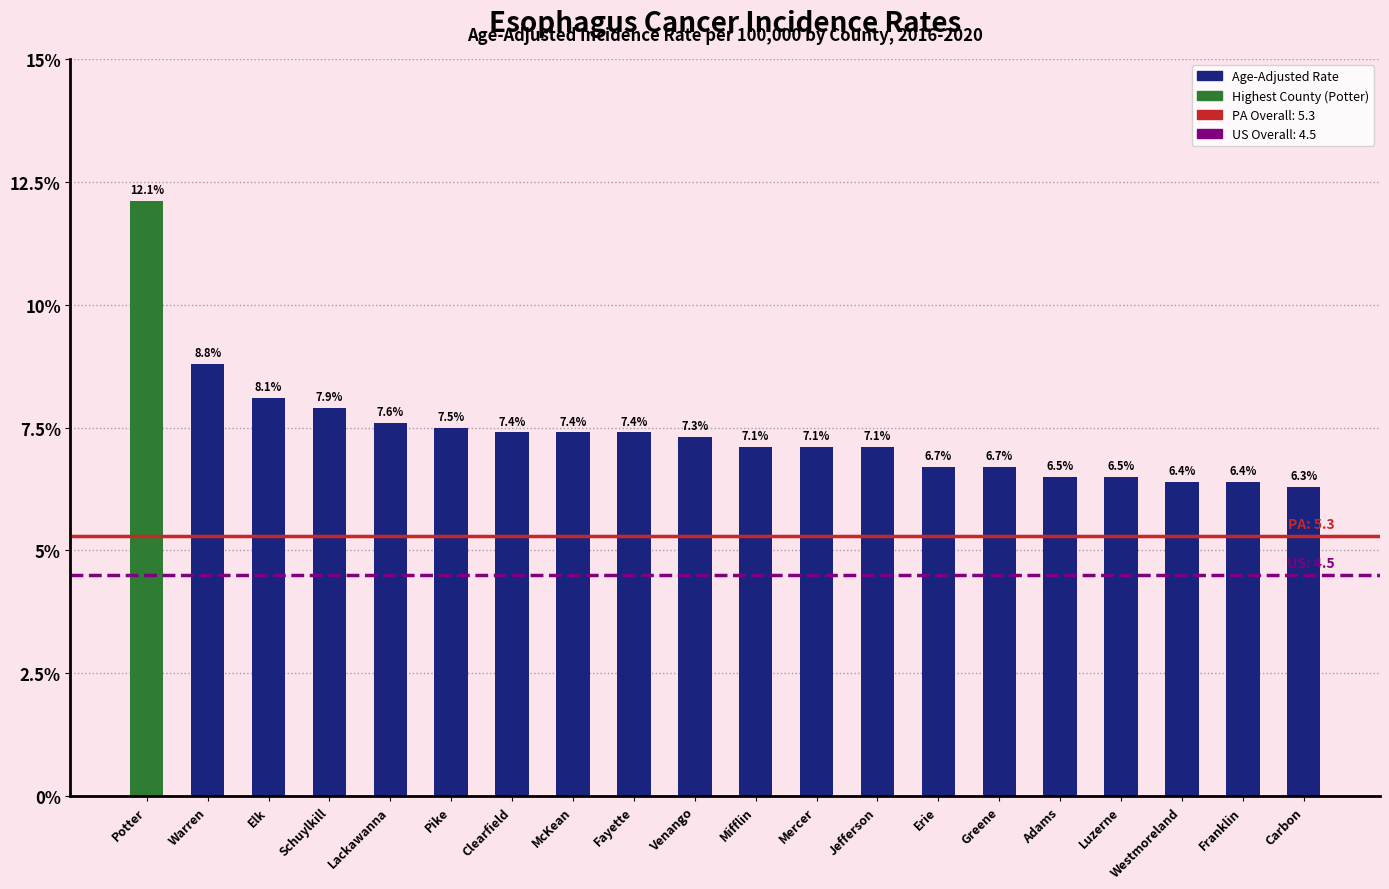

Which category has the highest value across all series?

Potter